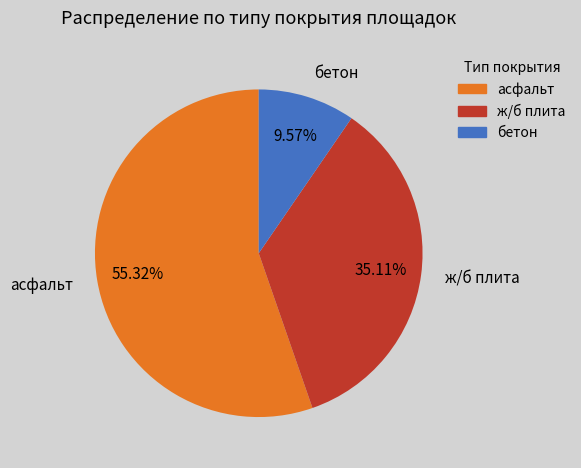

Rank the categories by value from highest to lowest.

асфальт, ж/б плита, бетон